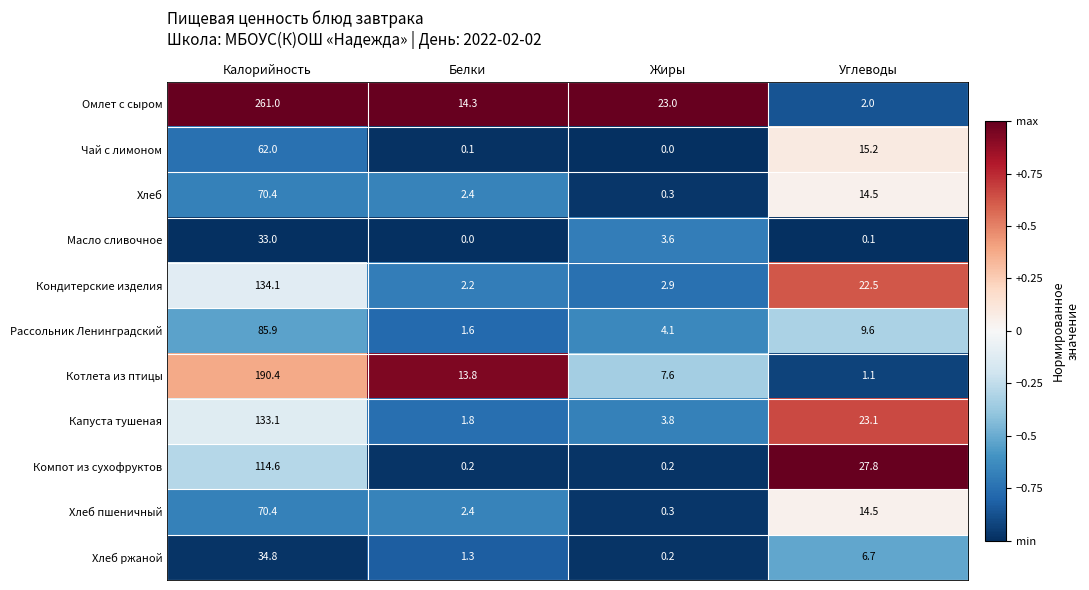

What is the spread (max minus min) of values at Жиры?

23.0